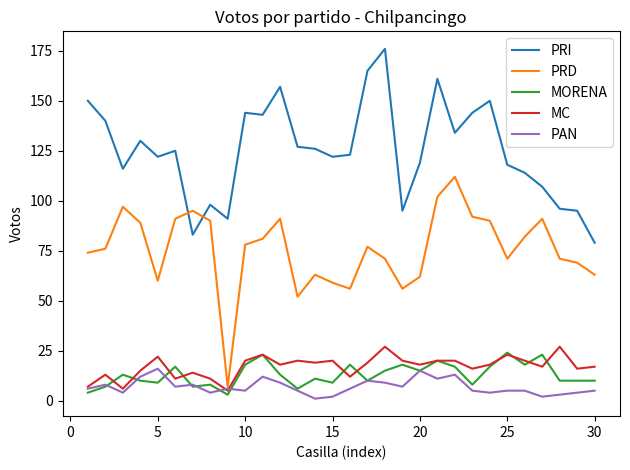

What is the highest value of the MC series?

27